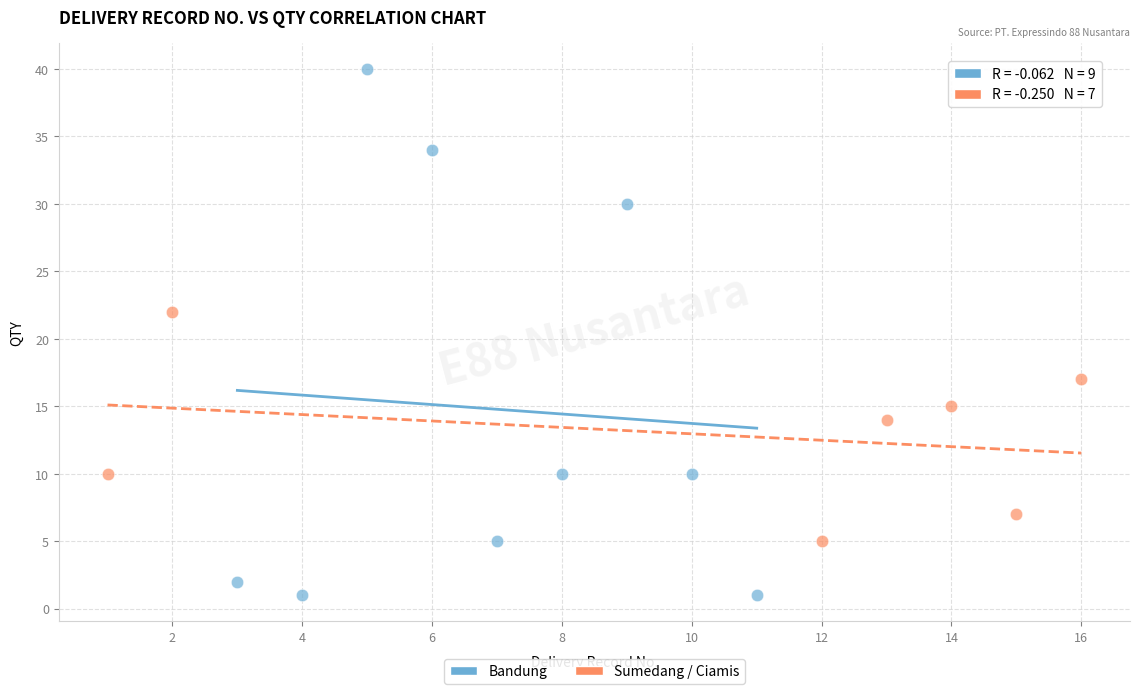

Which series contains the highest Y value?

Bandung